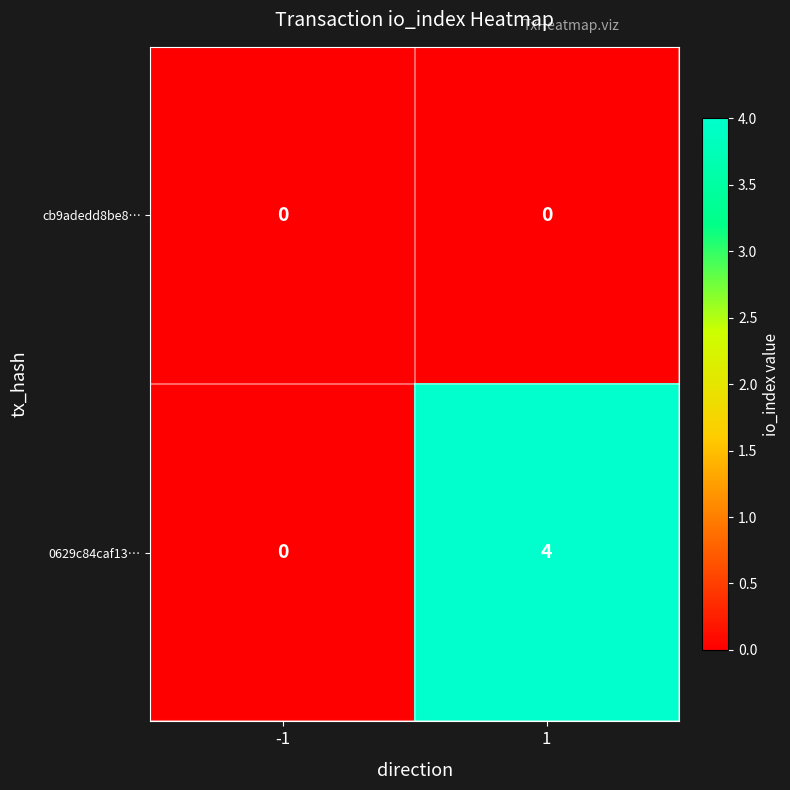

List the series in order of their overall mean, highest first.

0629c84caf13…, cb9adedd8be8…